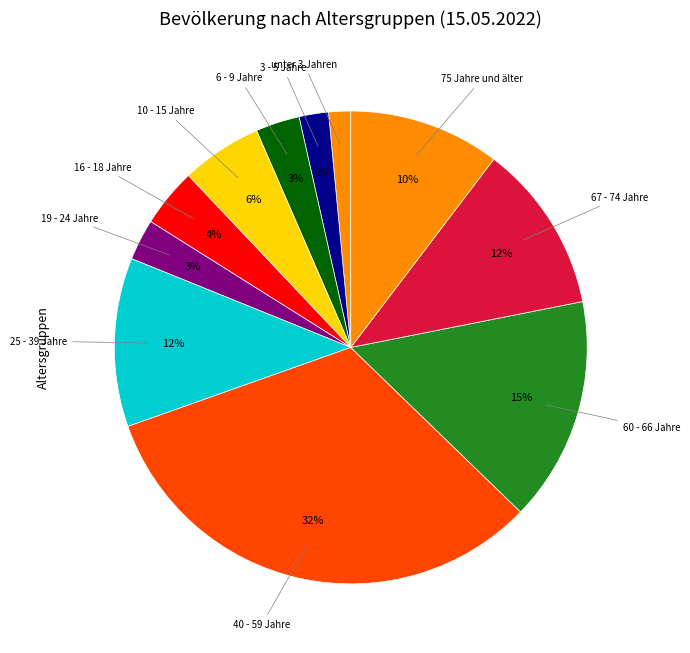

To the nearest percent, what percentage of the pie is 60 - 66 Jahre?

15%